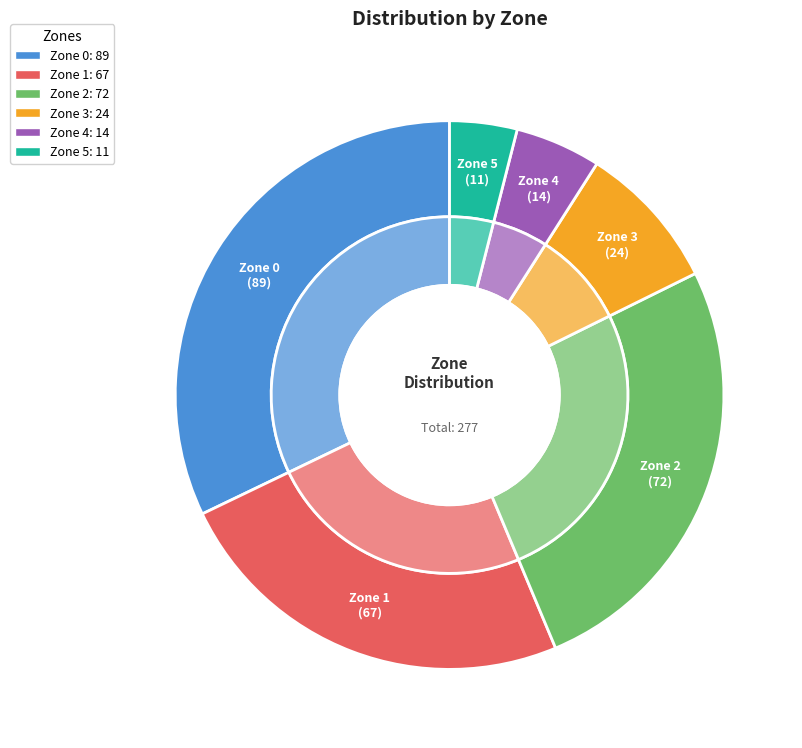

How many segments does this pie chart have?

6